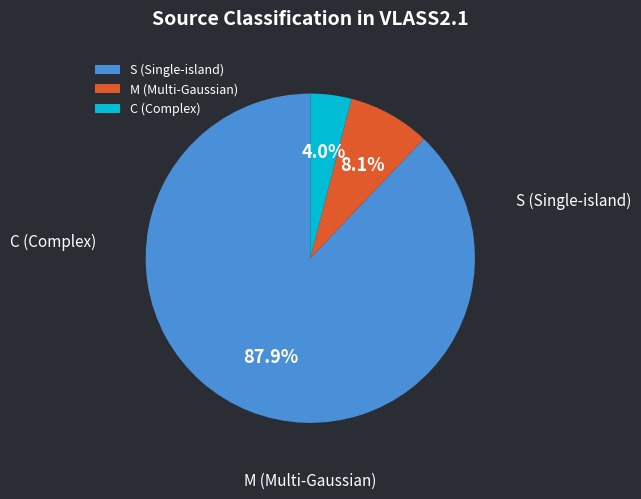

Rank the categories by value from lowest to highest.

C, M, S